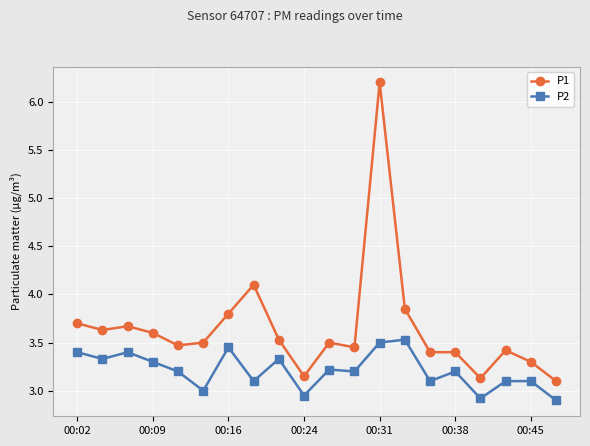

List the series in order of their peak value, highest first.

P1, P2